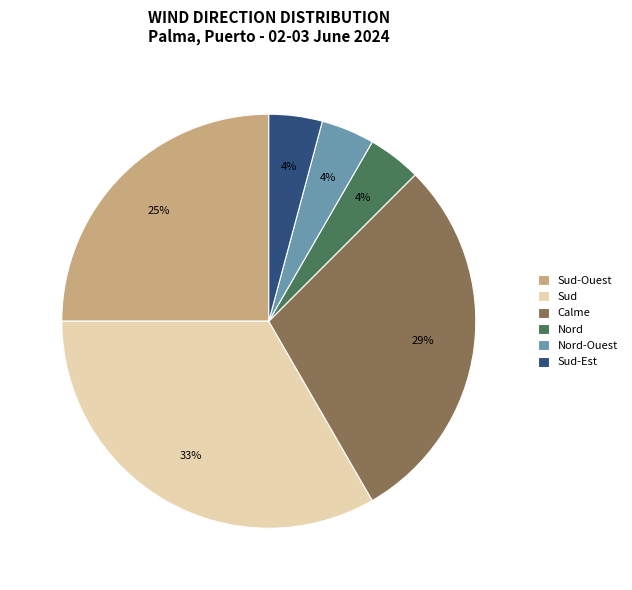

The Nord-Ouest slice represents 18% of the pie. True or false?

False